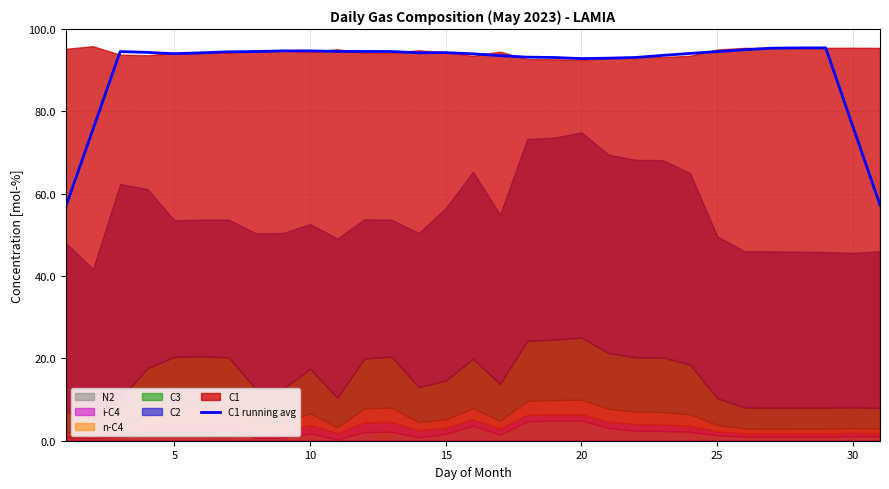

How many data points are less than 94?

13